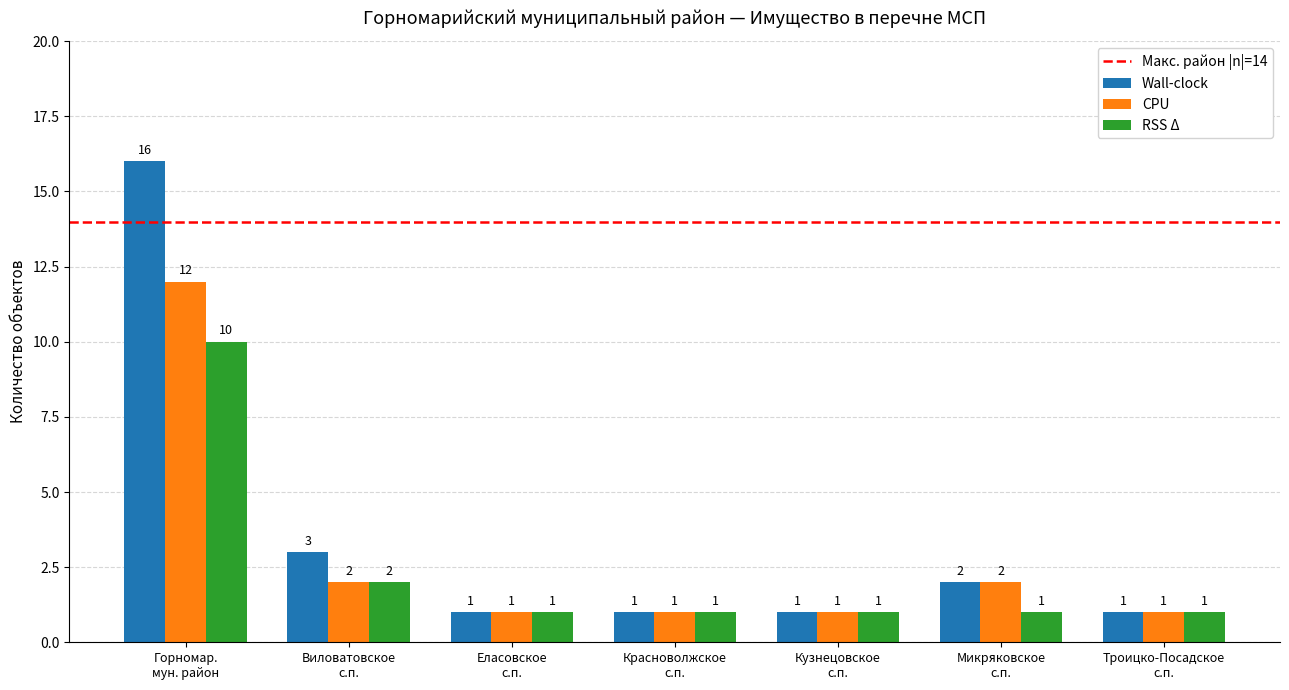

Count the RSS Δ values in the range 1 to 2.

6